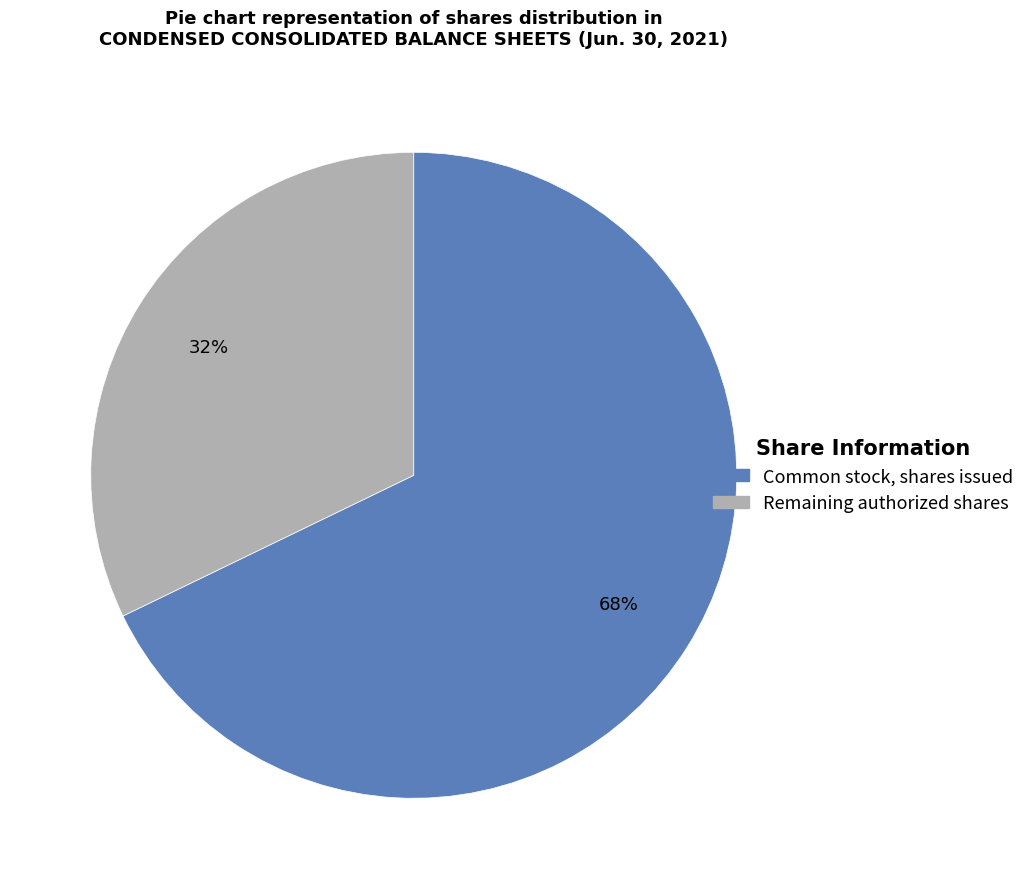

To the nearest percent, what is the difference between the largest and smallest slice percentages?

36%